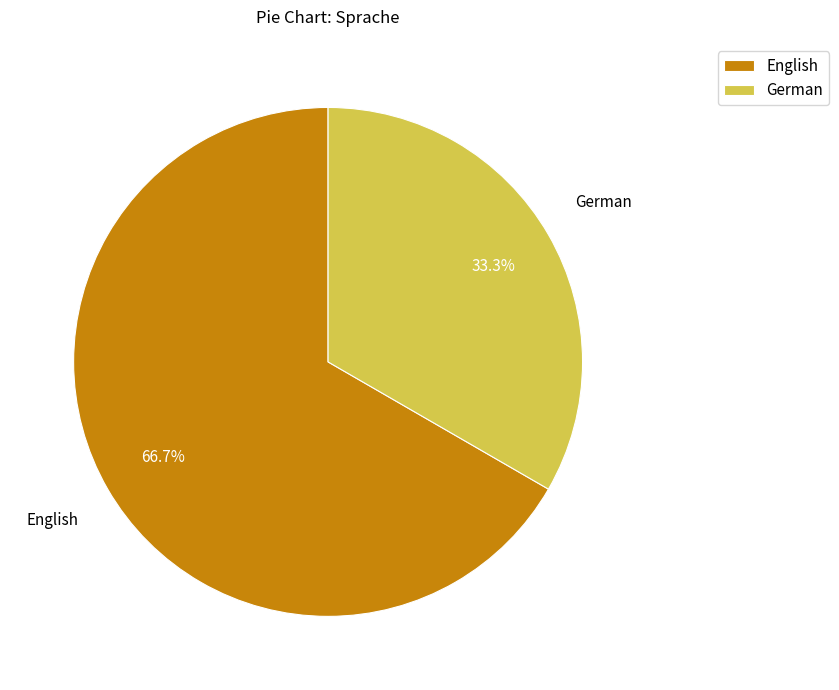

How many segments does this pie chart have?

2